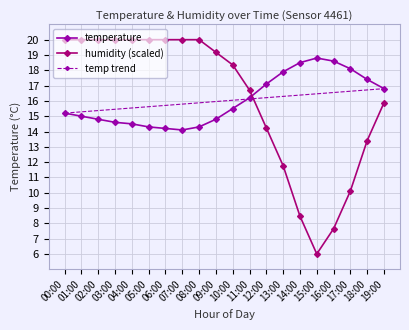

The temperature series shows 25.5 at 17:00. True or false?

False